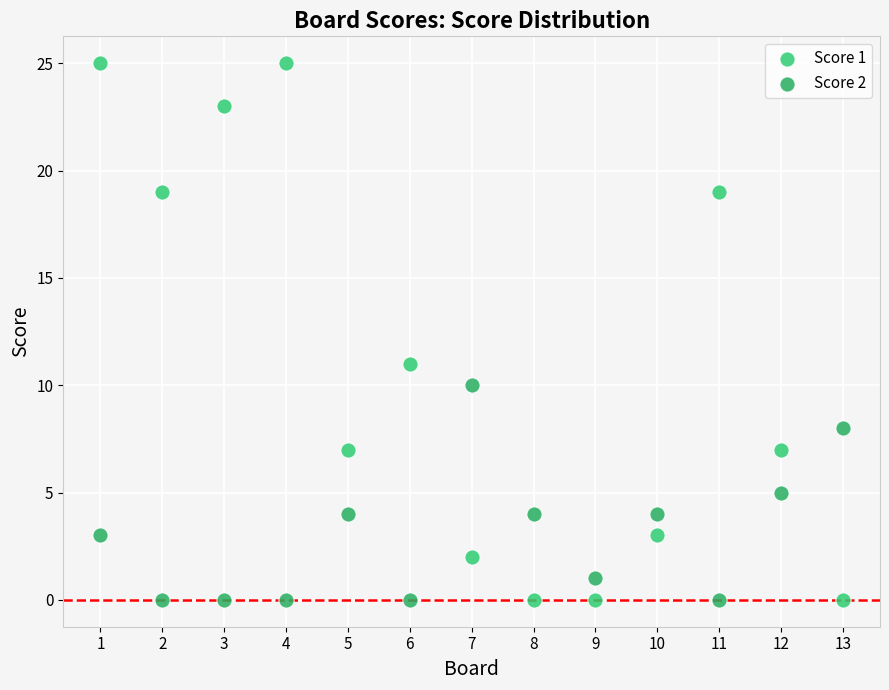

Which series has the widest spread of Y values?

Score 1